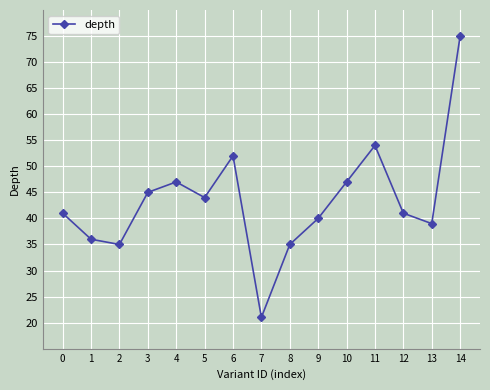

What is the minimum value shown in the chart?

21